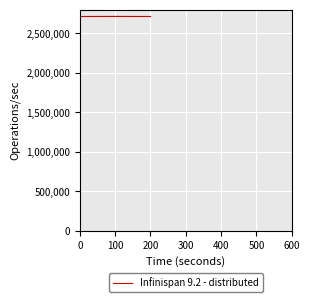

Approximately how many times larger is the value at 0 compared to 200?

1.0